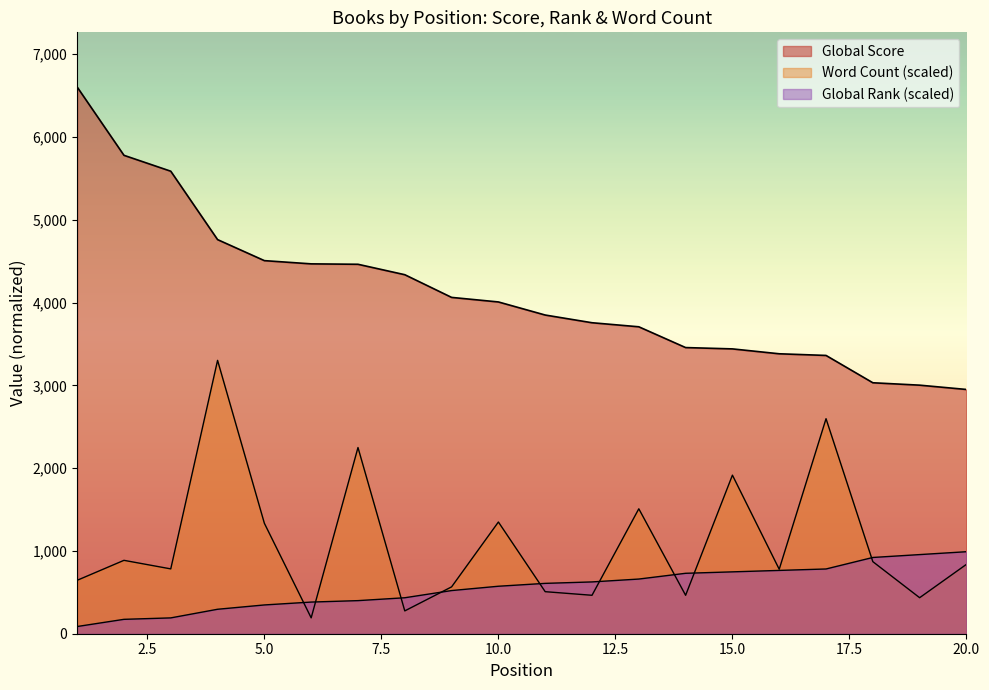

Is it true that Global Rank equals 764.6 at 16?

True